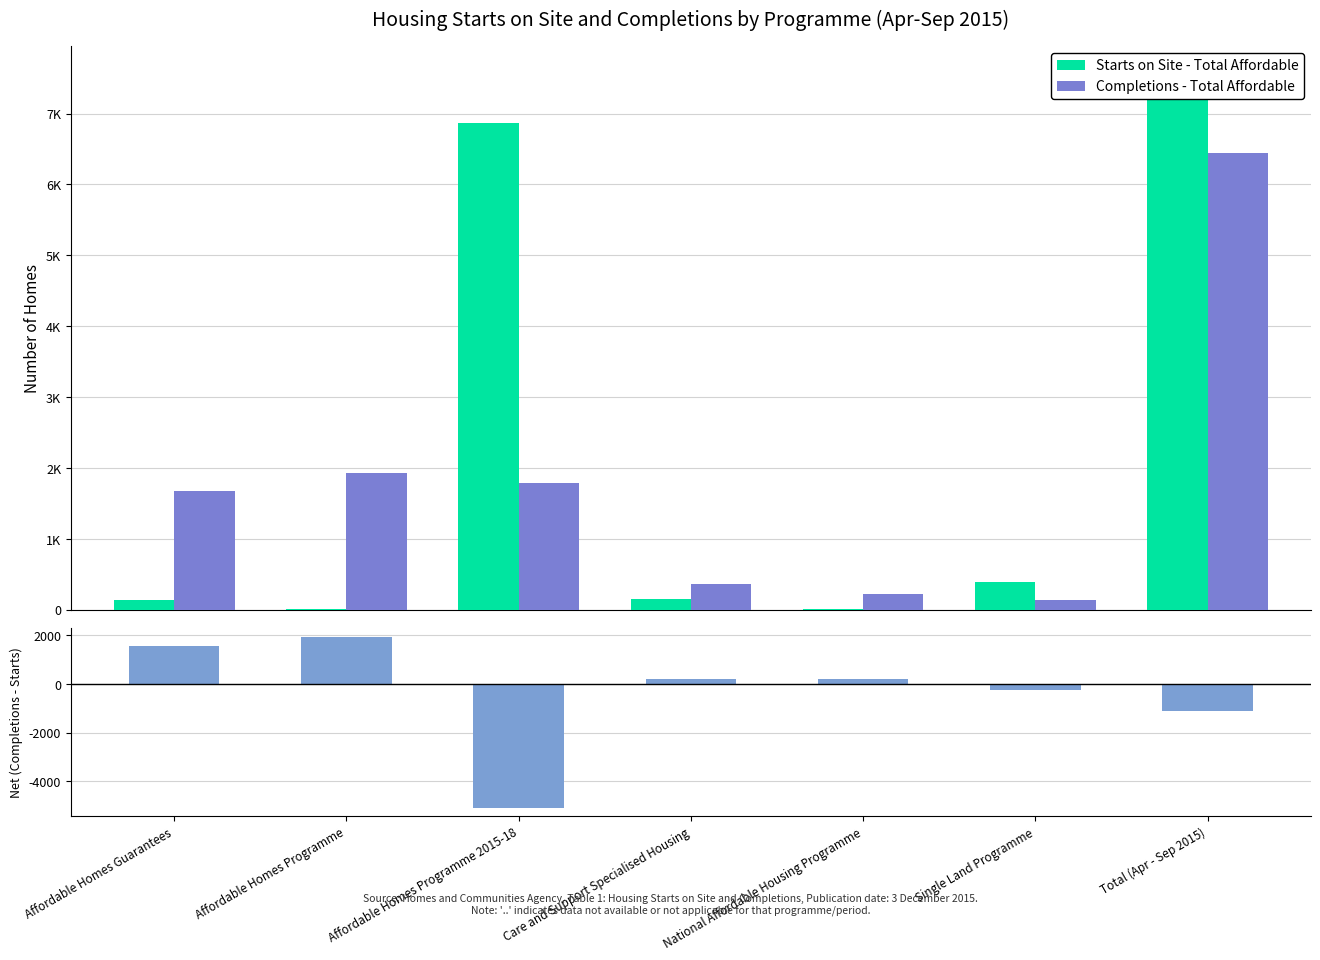

What position from the left is Care and Support Specialised Housing?

4